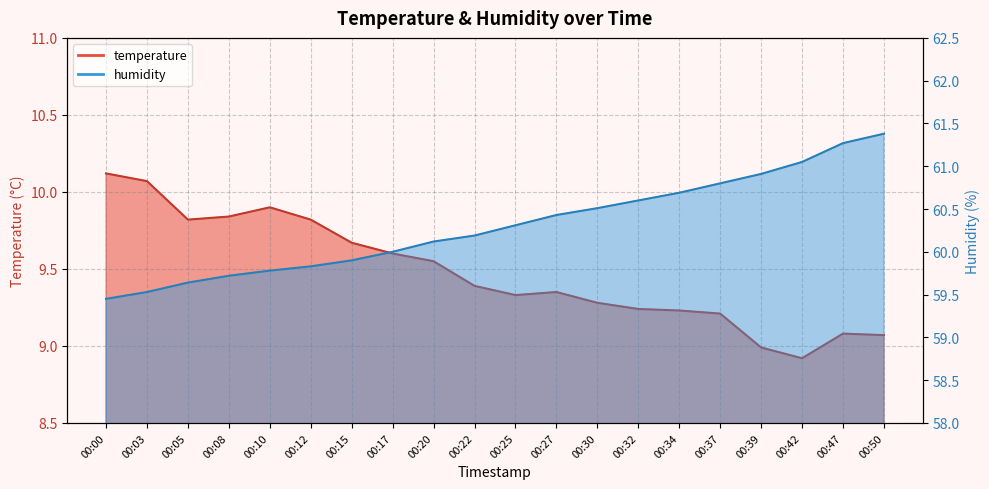

Read the temperature value at 00:50.

9.1